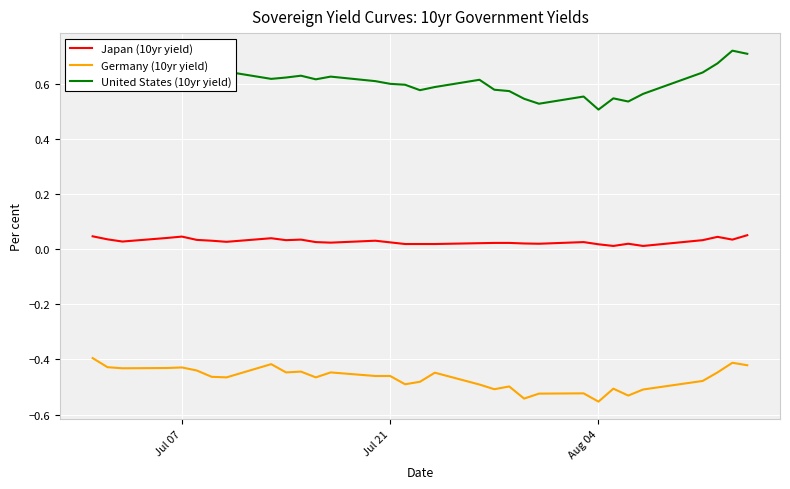

True or false: Germany (10yr yield) and Japan (10yr yield) cross at least once.

False